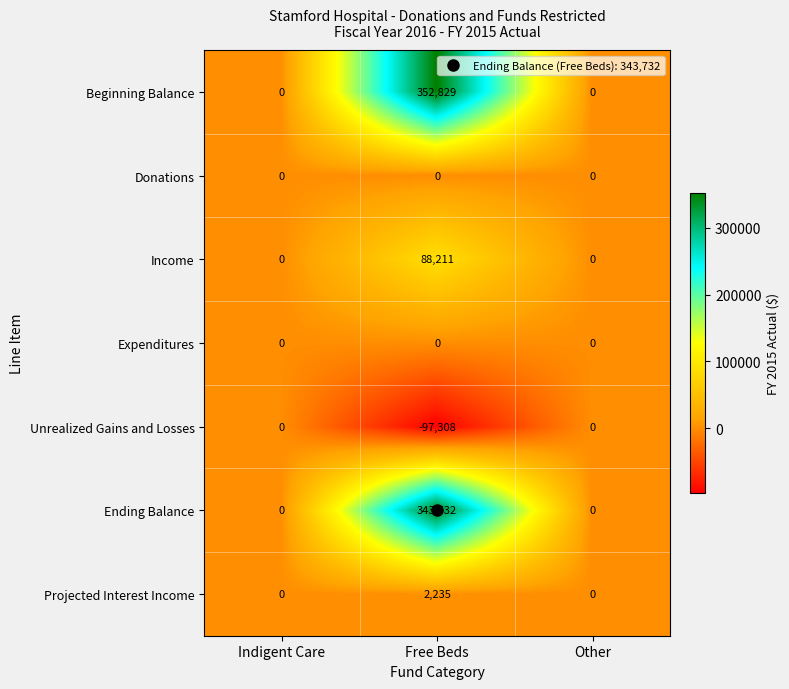

What is the spread (max minus min) of values at Free Beds?

450137